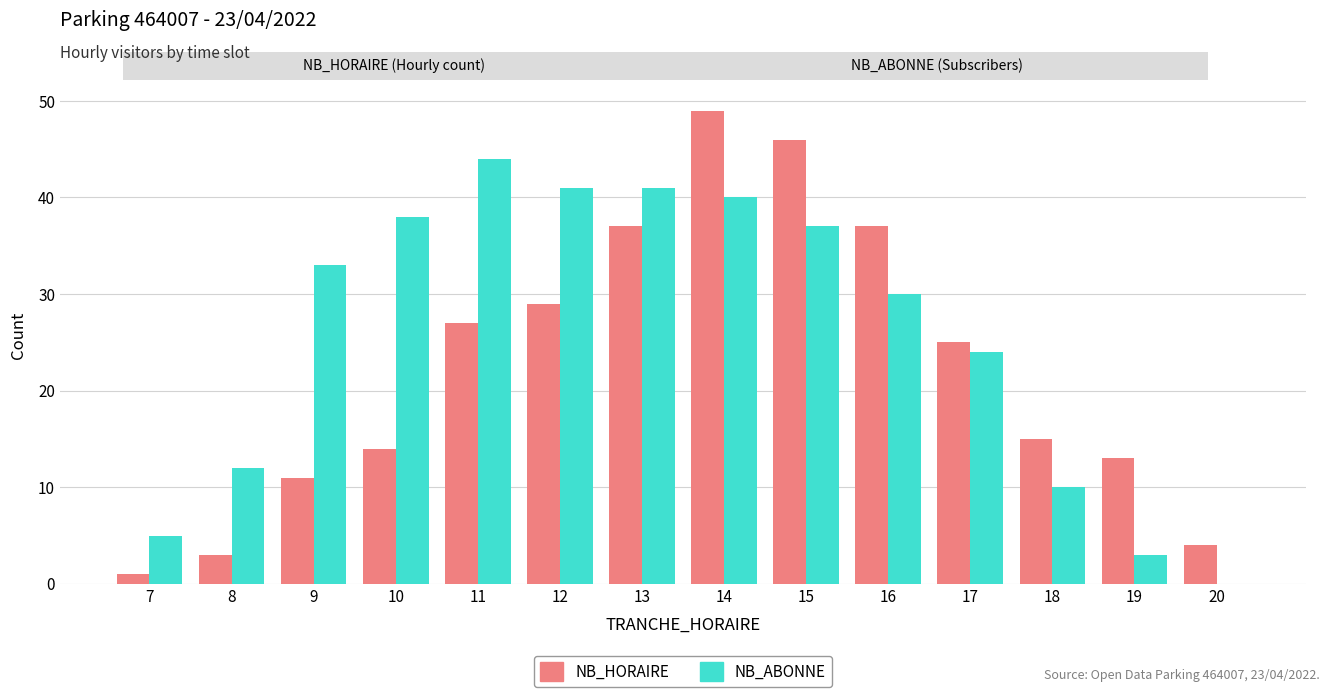

What is the sum of all NB_HORAIRE values?

311